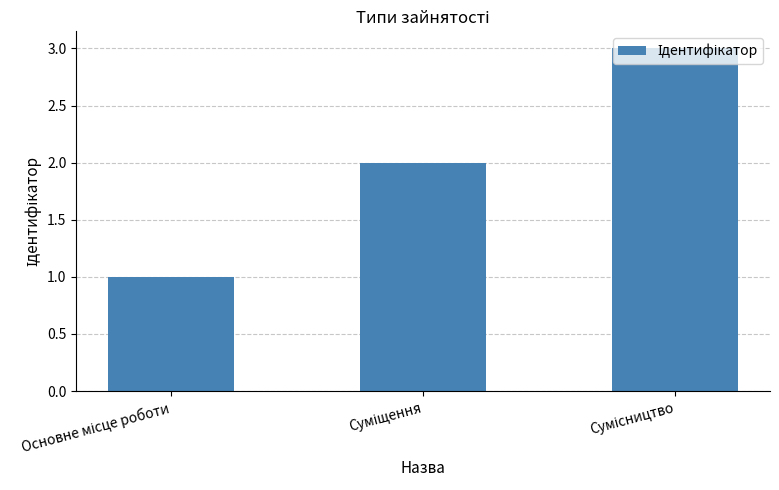

What is the sum of all values?

6